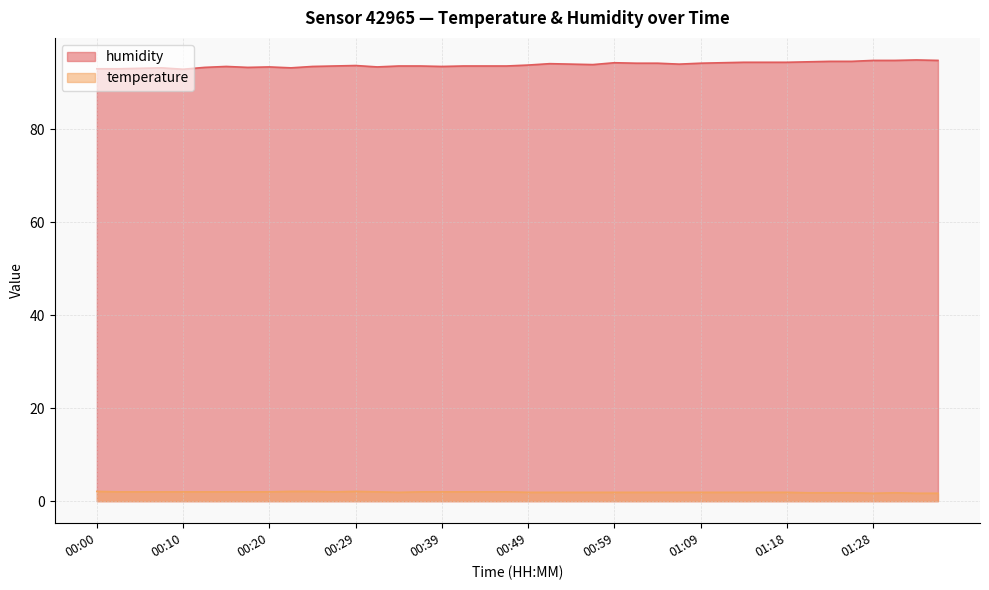

How many series are shown in this chart?

2